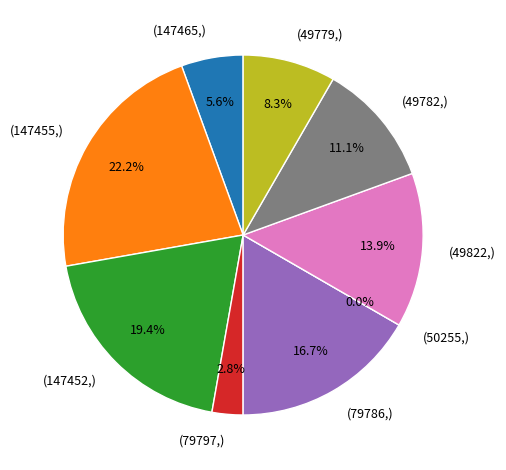

What percentage is the 147452 slice, to the nearest percent?

19%